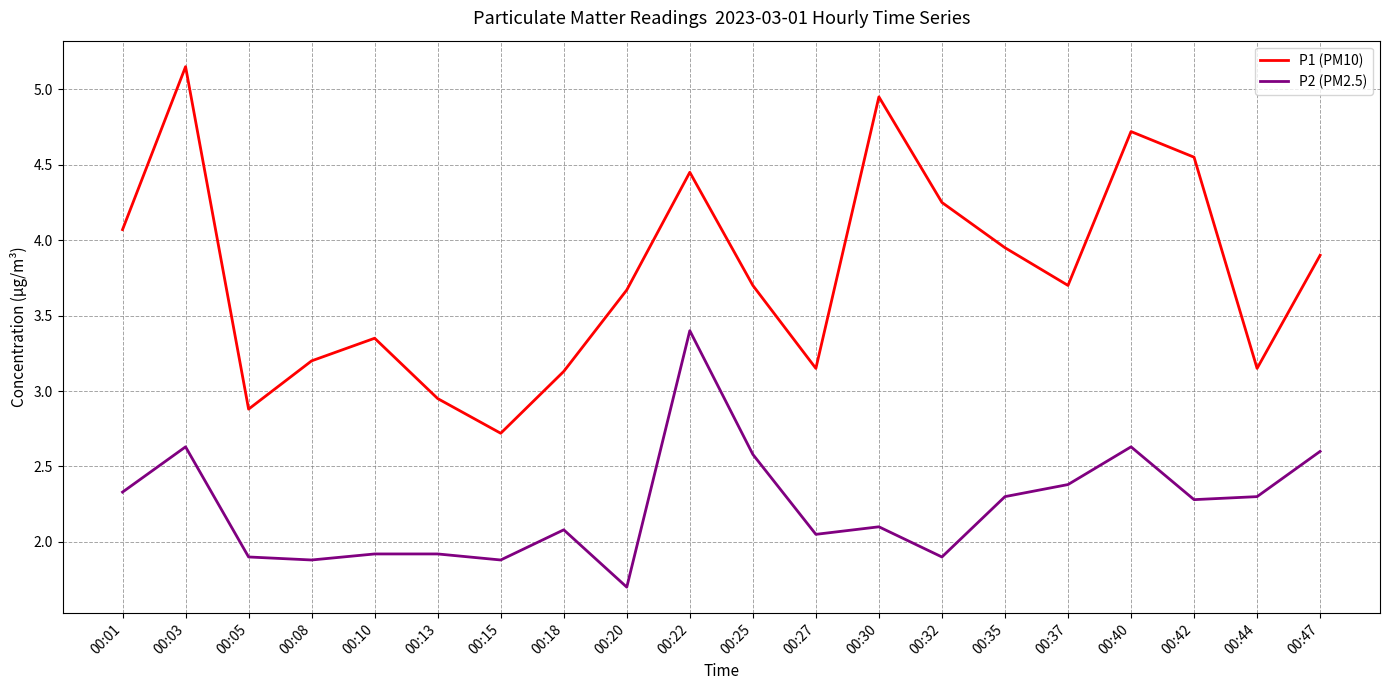

What value does the P2 (PM2.5) series have at 00:30?

2.1